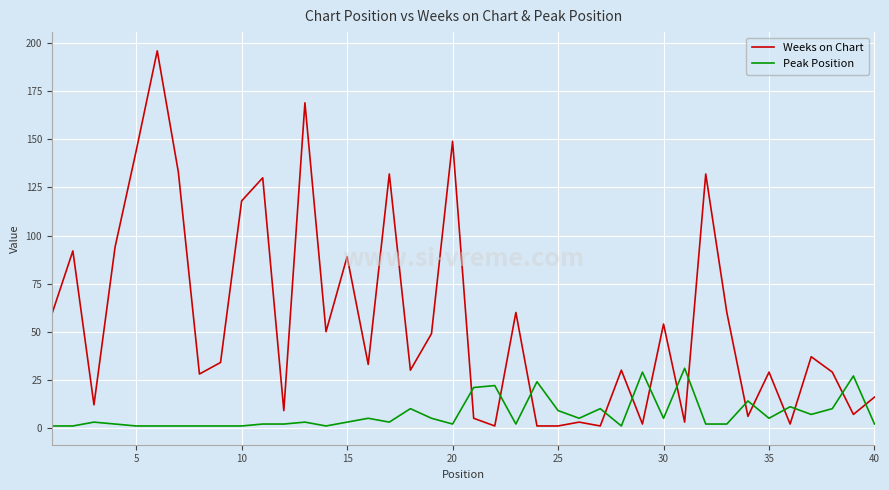

True or false: Peak Position has more than 0 points higher than both neighbors.

True